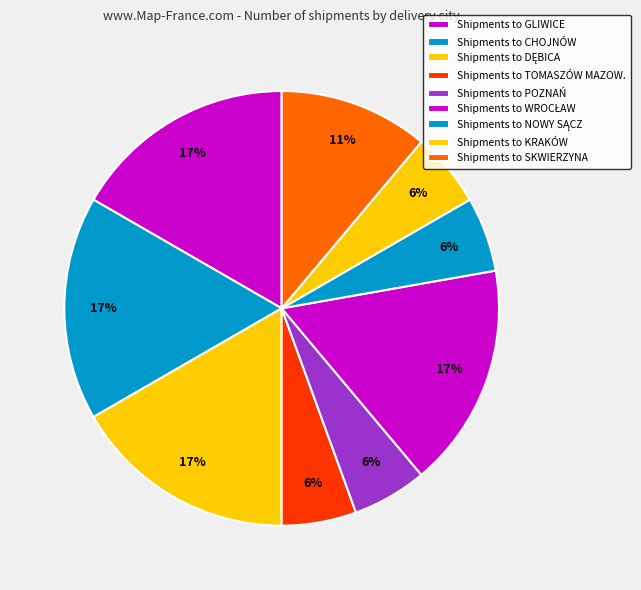

Which category has the biggest portion of the pie?

GLIWICE